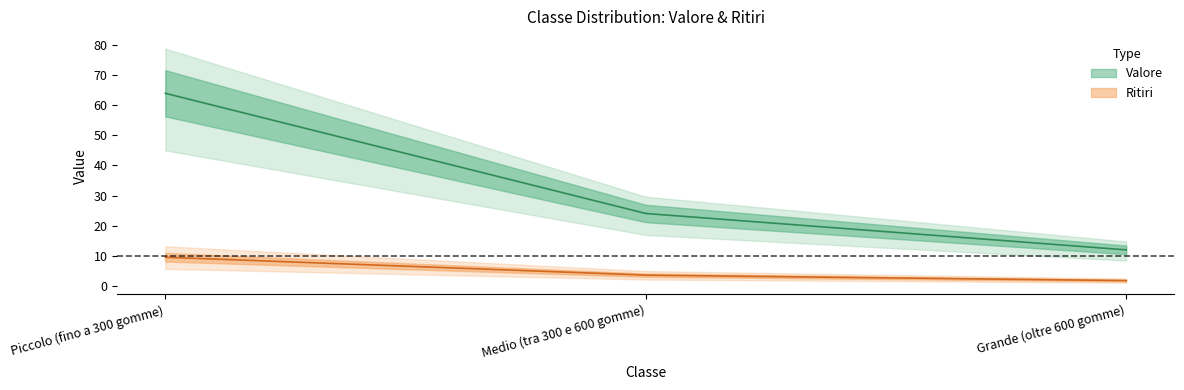

What position from the right is Grande (oltre 600 gomme)?

1